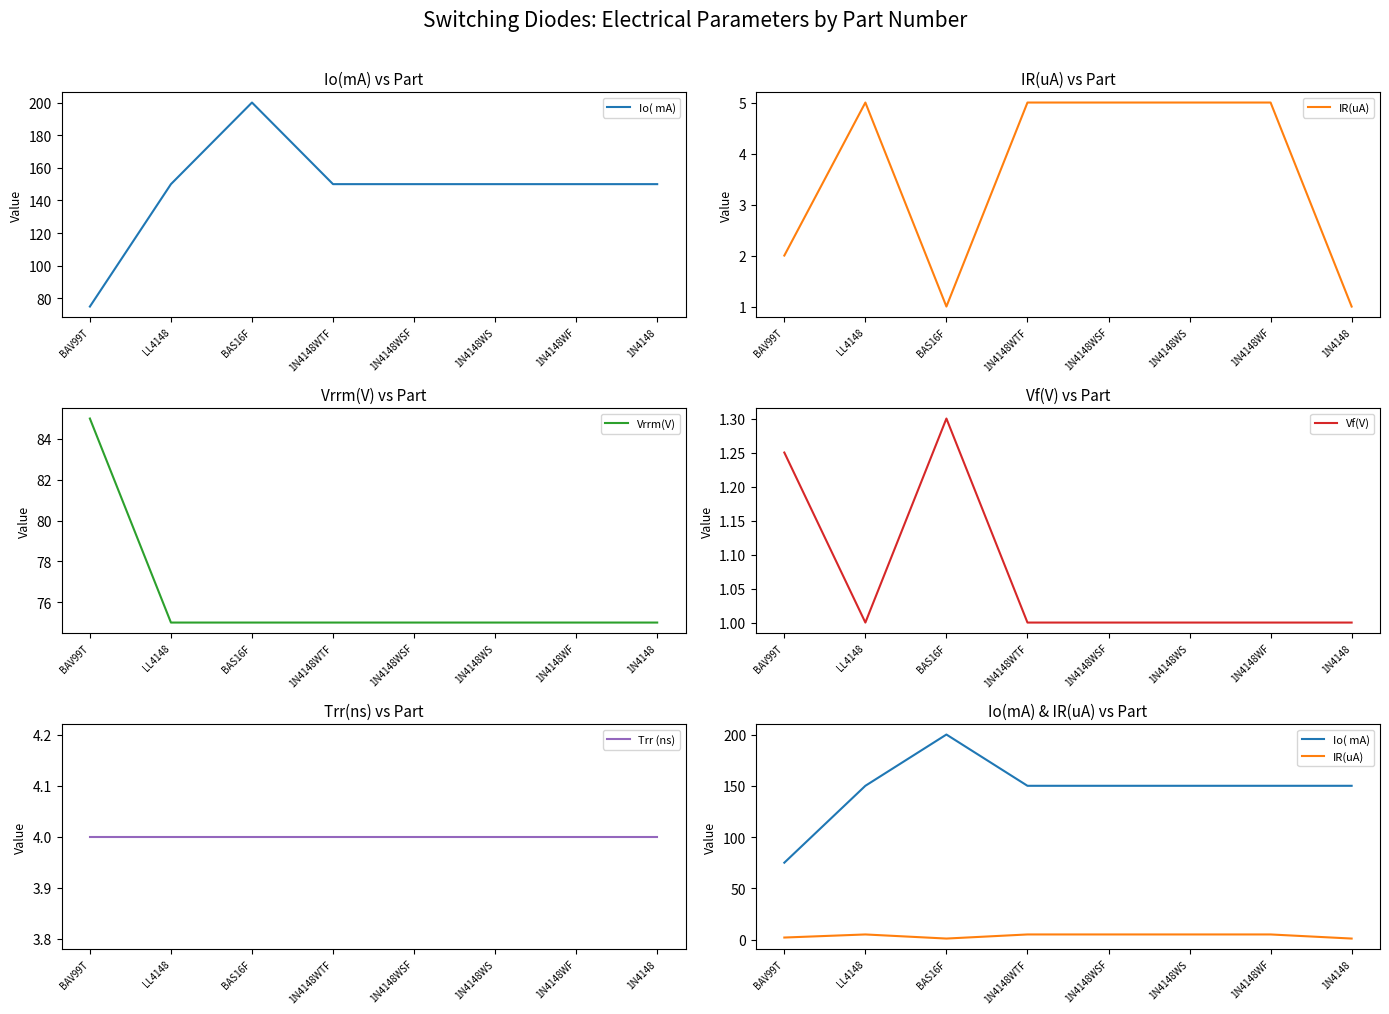

Which category has the lowest value across all series?

BAS16F